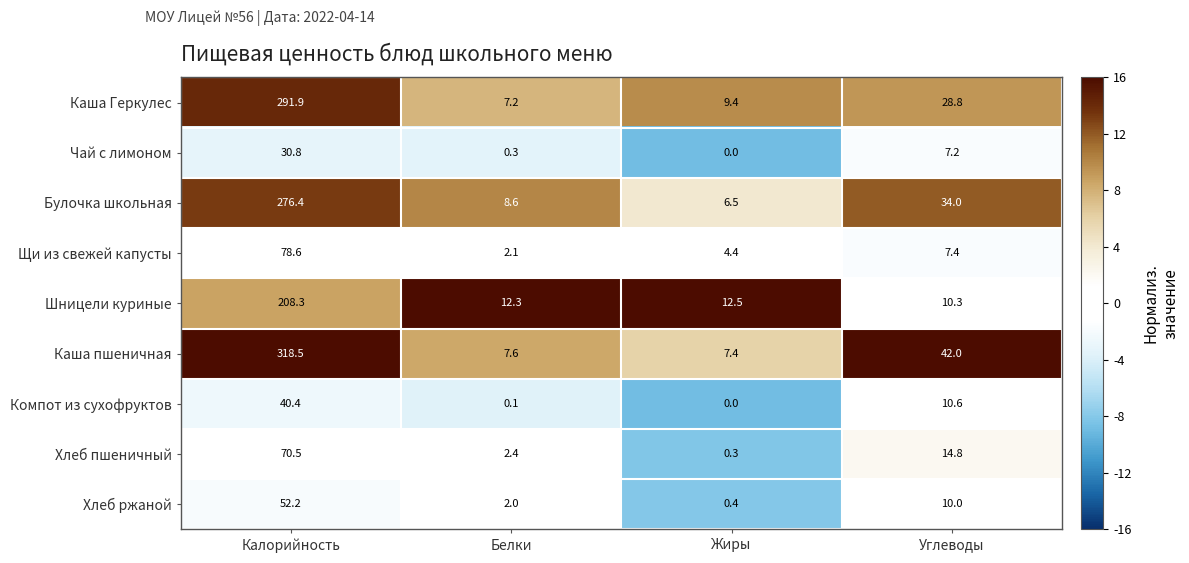

How many distinct data groups are displayed?

9